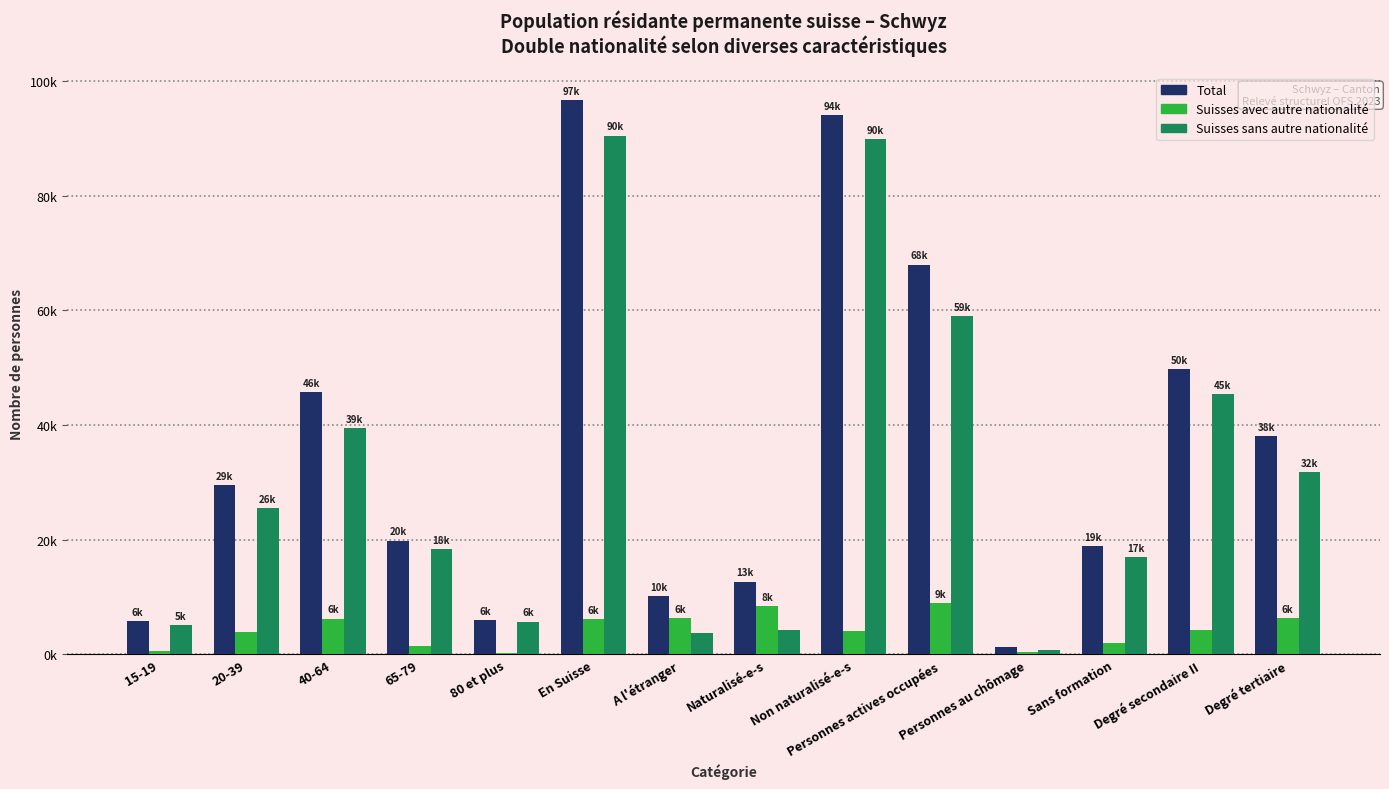

Is it true that Total equals 29475.7 at 20-39?

True